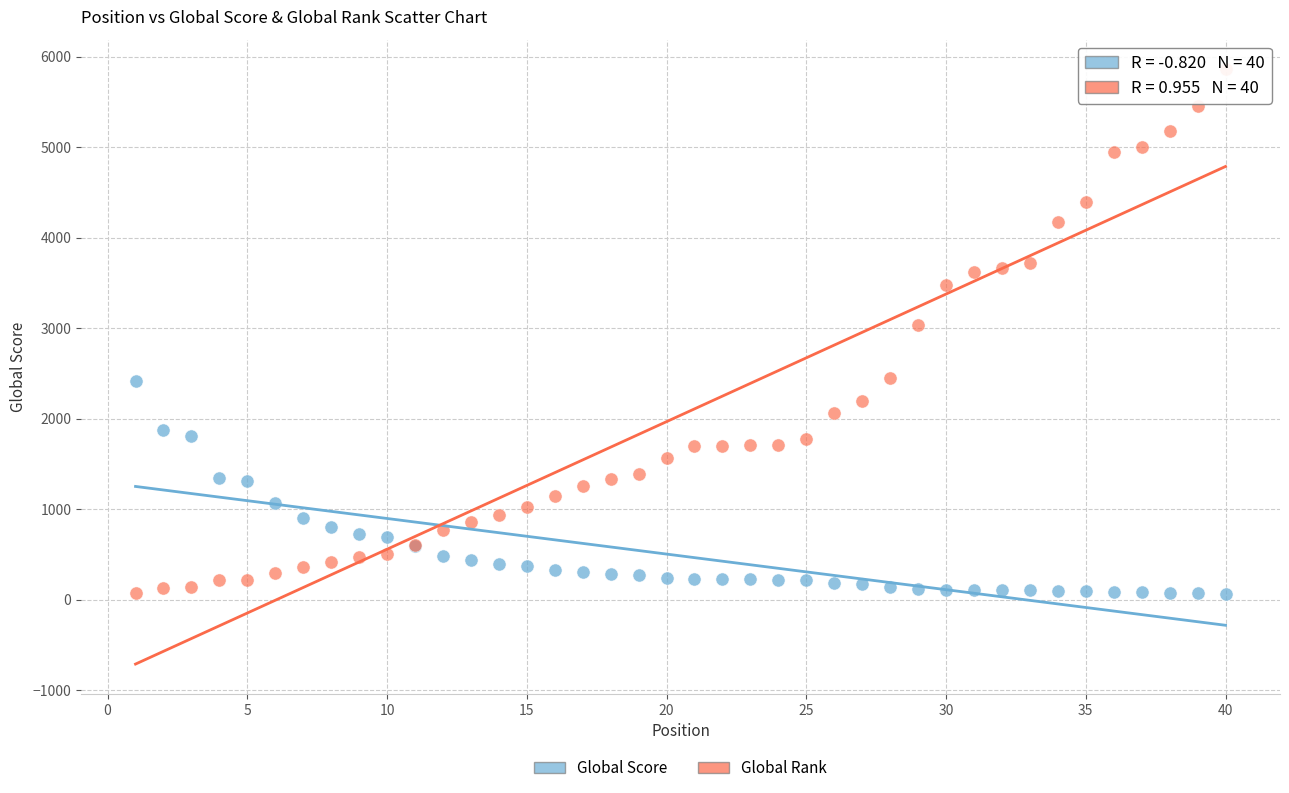

Which series reaches the maximum Y coordinate?

Global Rank